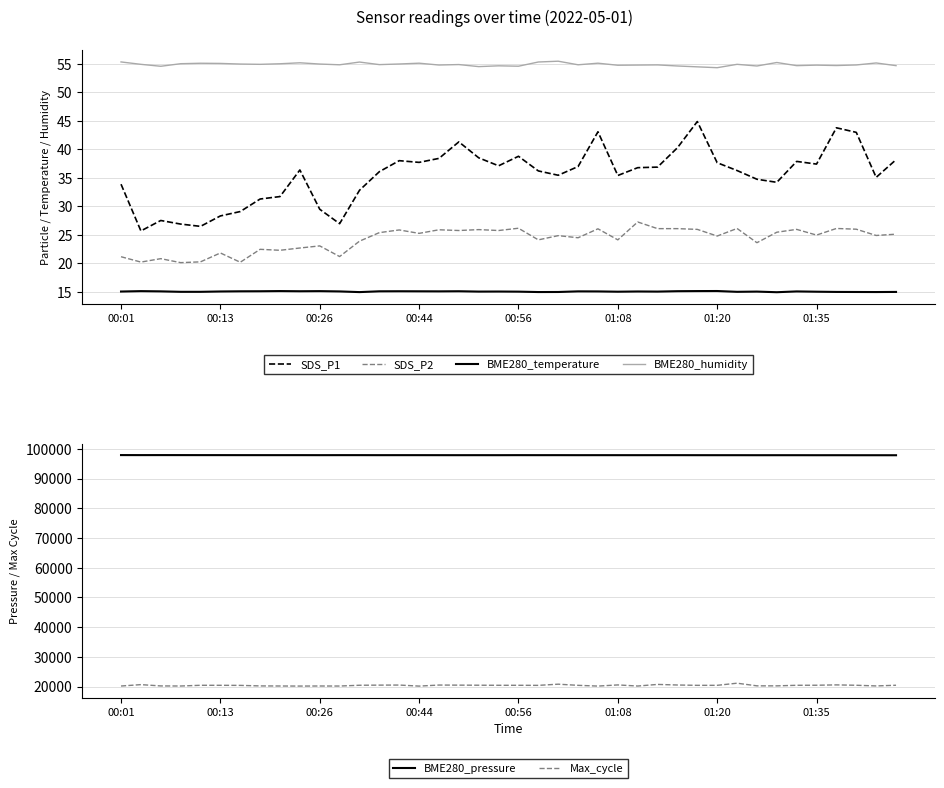

What is the greatest value displayed?

97931.6